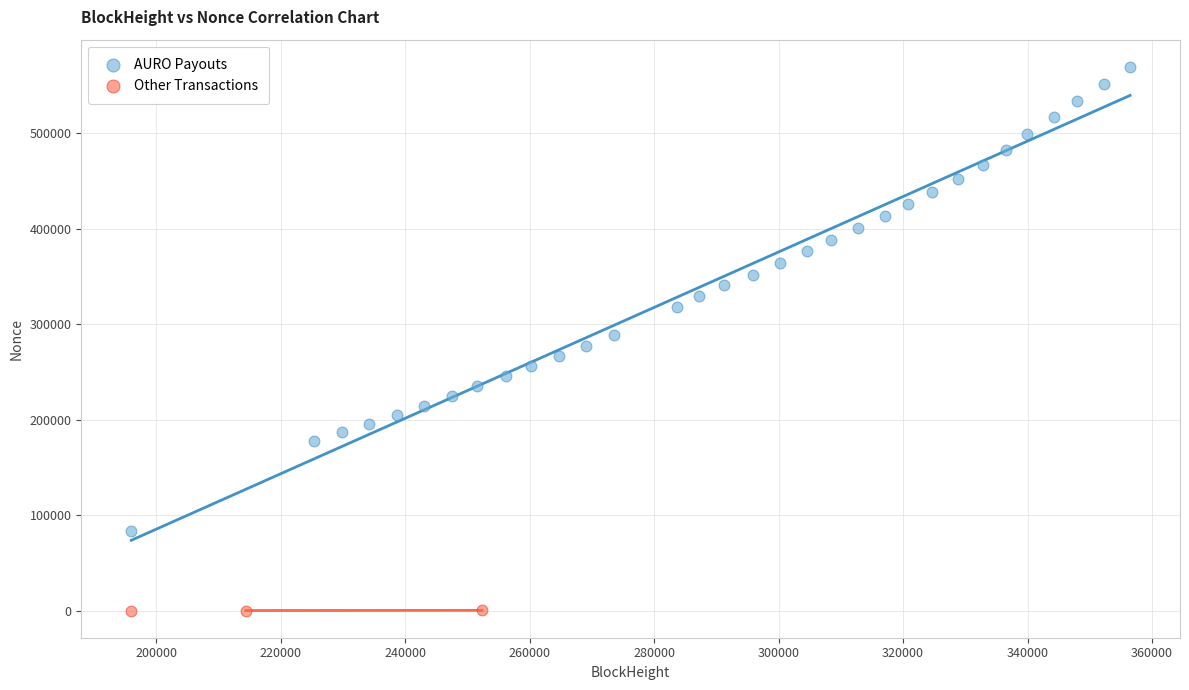

Which series has the widest spread of Y values?

AURO Payouts